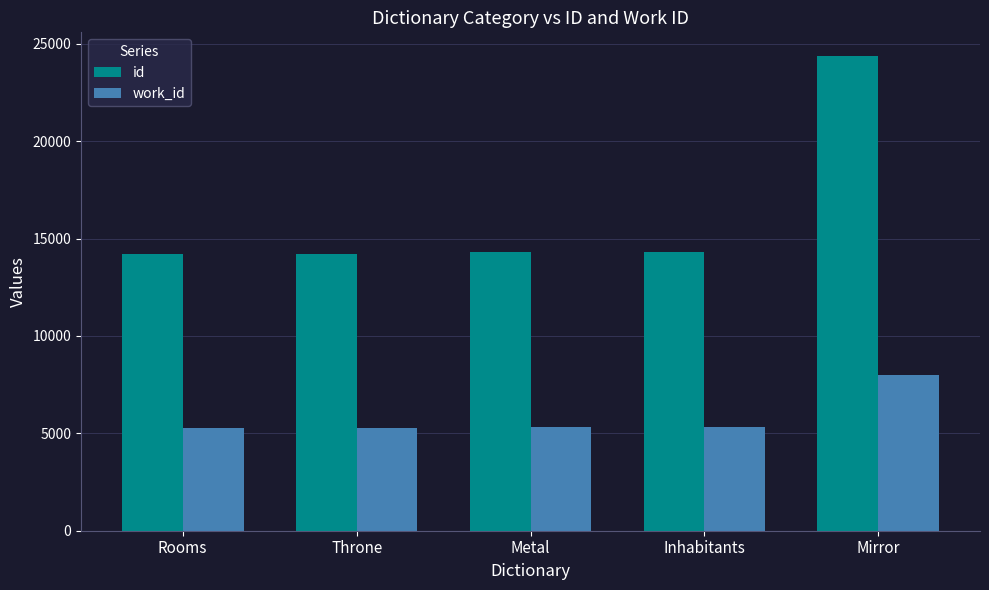

What is the smallest value displayed?

5292